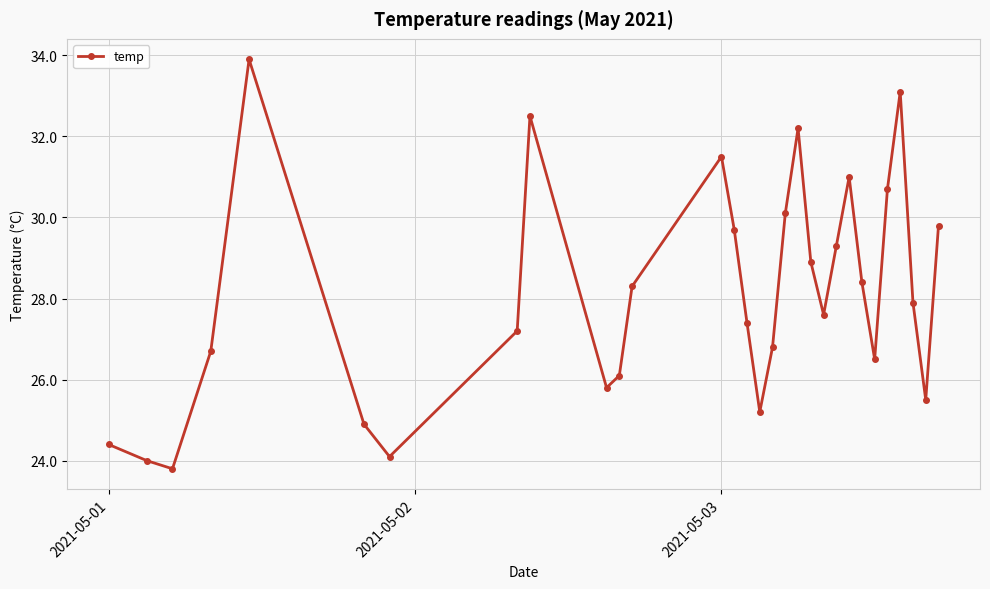

What is the difference between the second highest and minimum values?

9.3